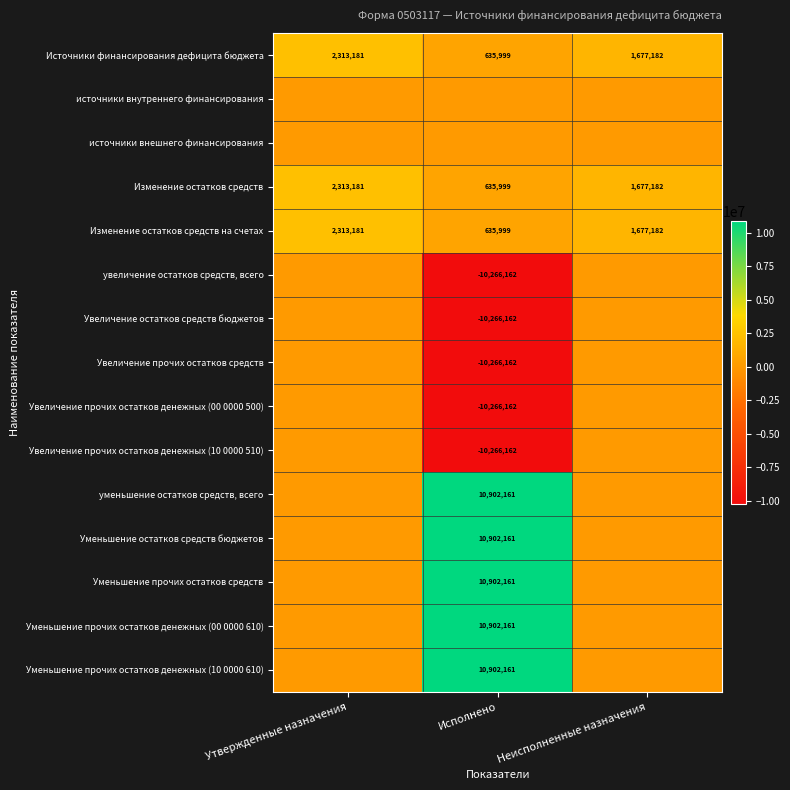

Count the Изменение остатков средств values in the range 635999 to 2313181.

3